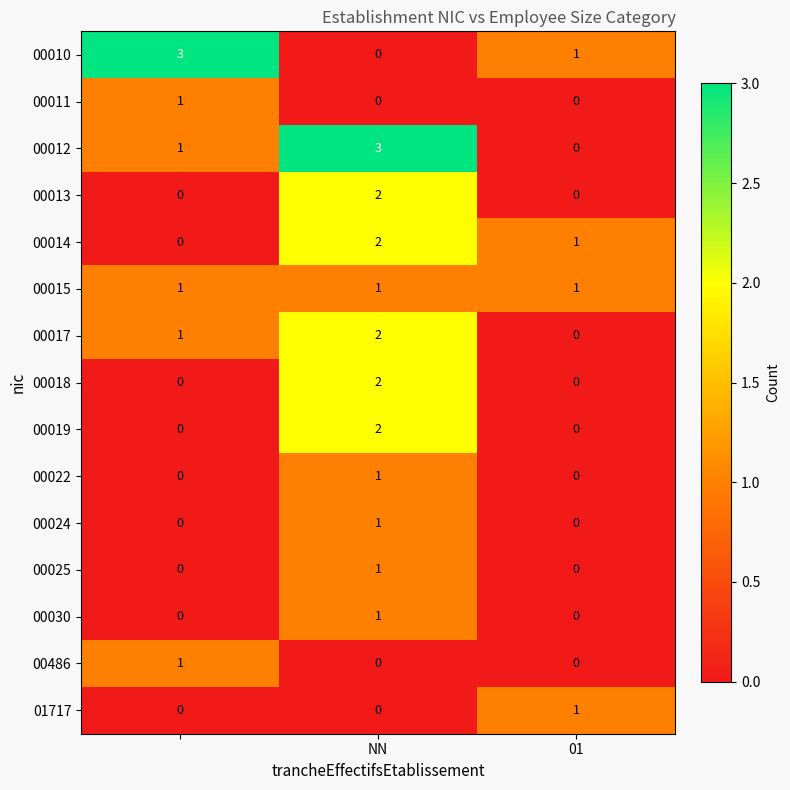

What is the maximum value for 00012?

3